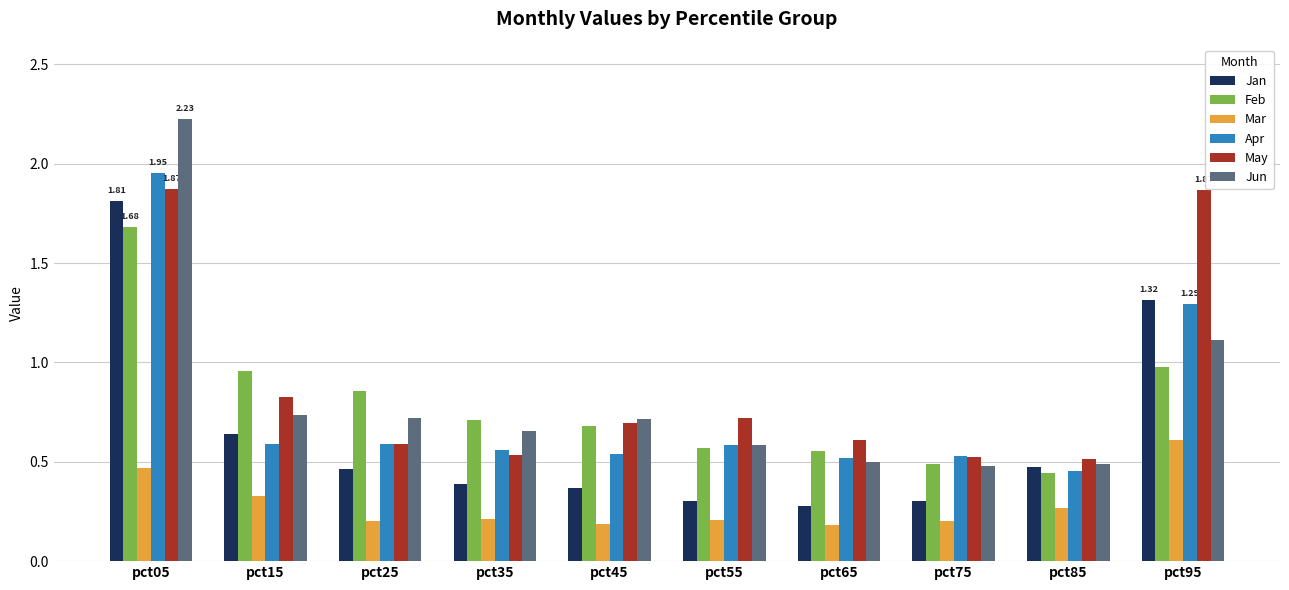

Between pct15 and pct85, which series saw the biggest shift?

Feb